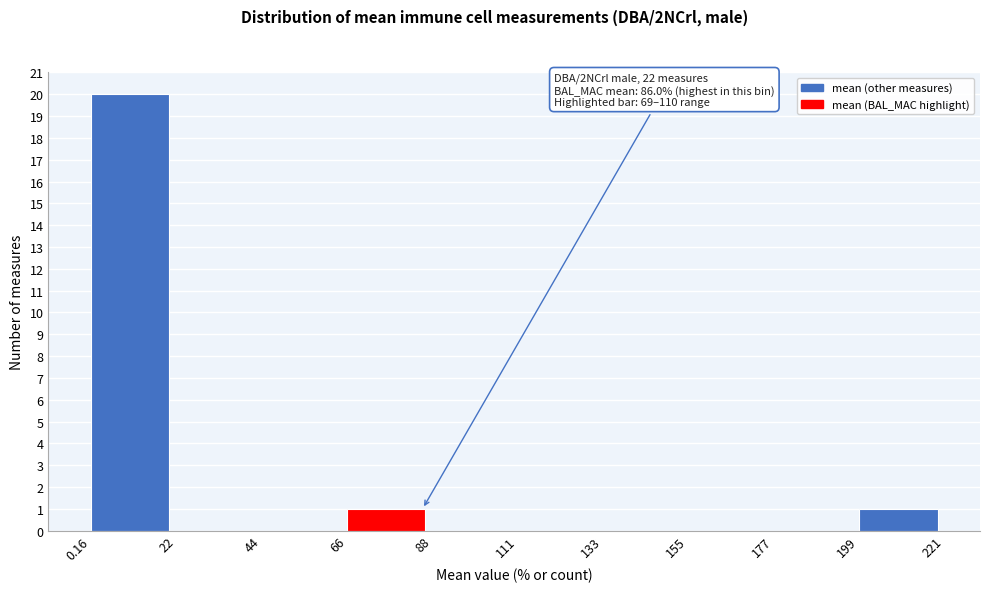

Over which range of the x-axis is the bar tallest?

0.16 to 22